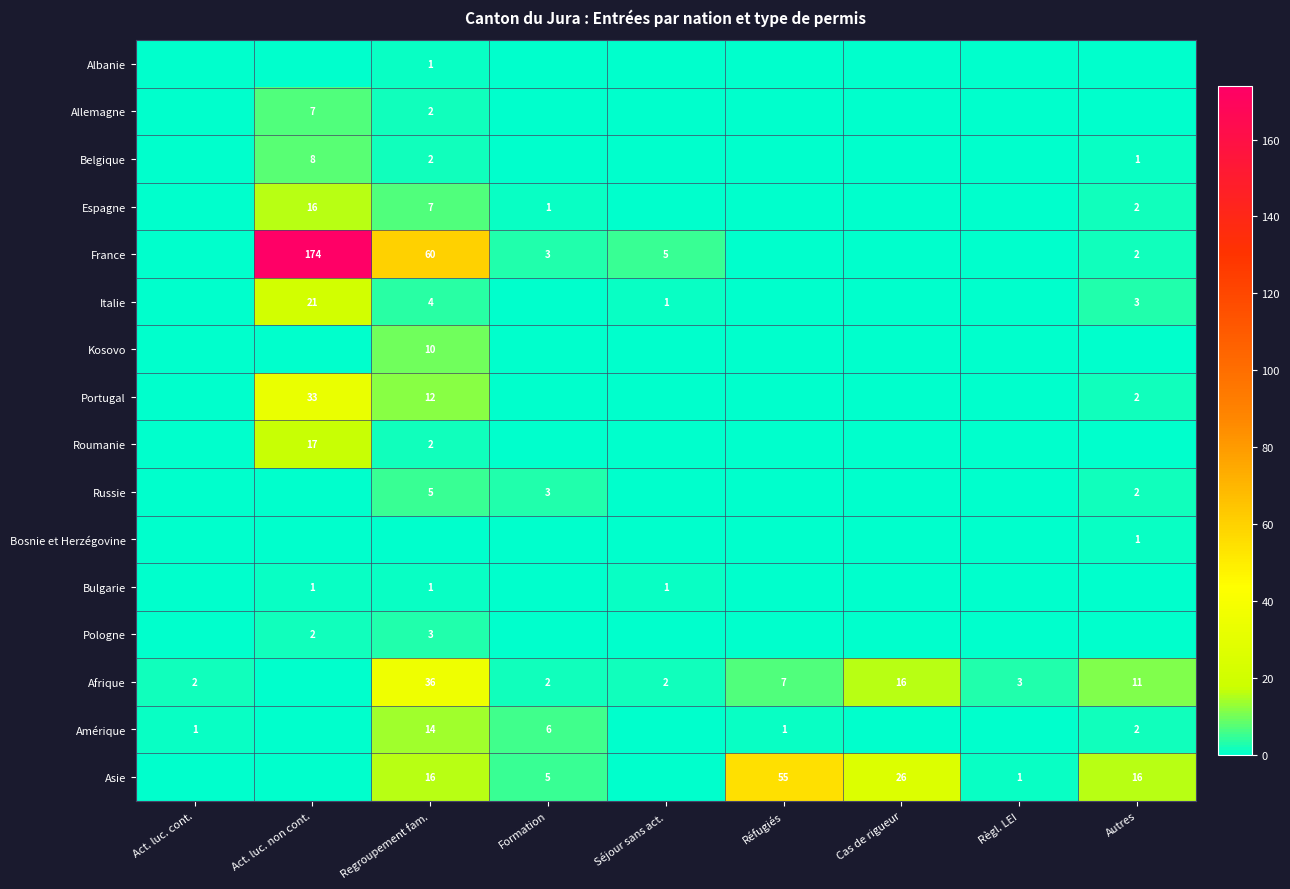

Which series changed the most between Séjour sans act. and Réfugiés?

Asie